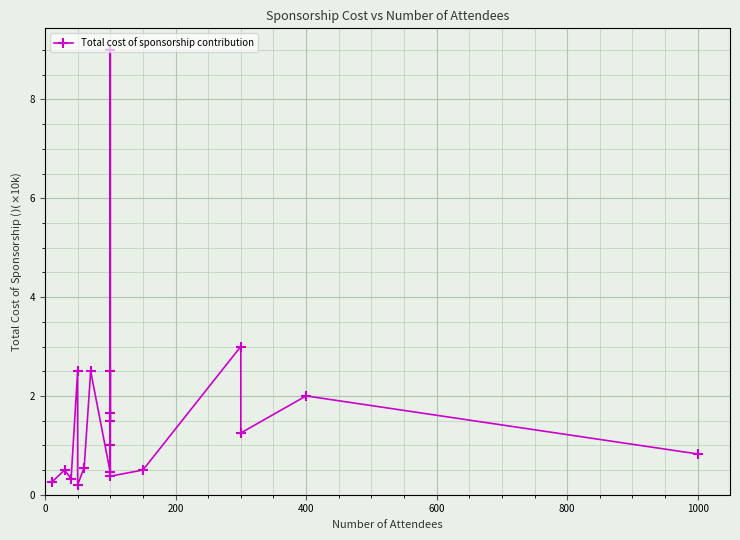

What position from the left is 1000?

6